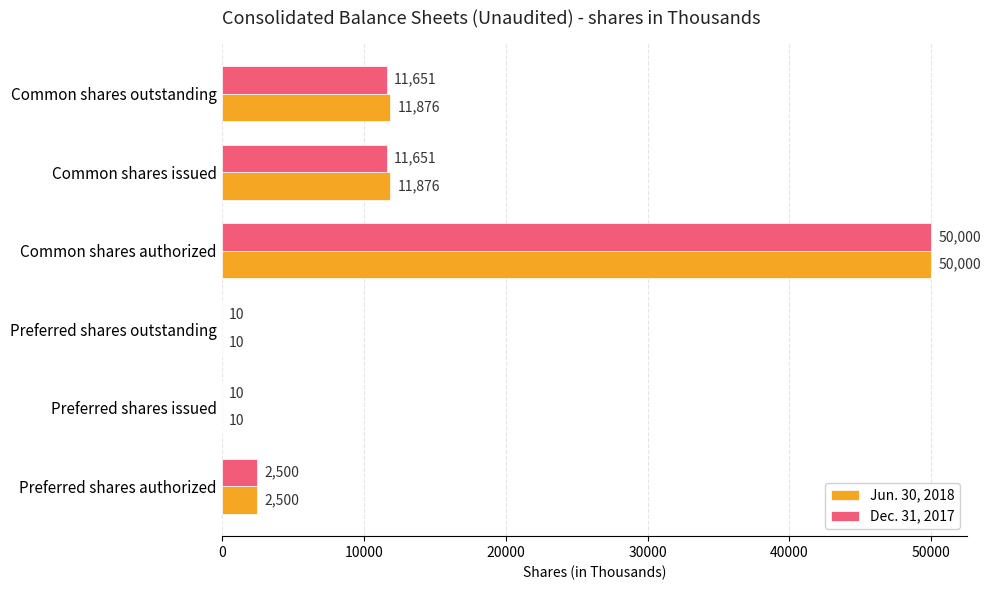

What is the approximate value of Jun. 30, 2018 at Preferred shares authorized, to the nearest 50?

2500